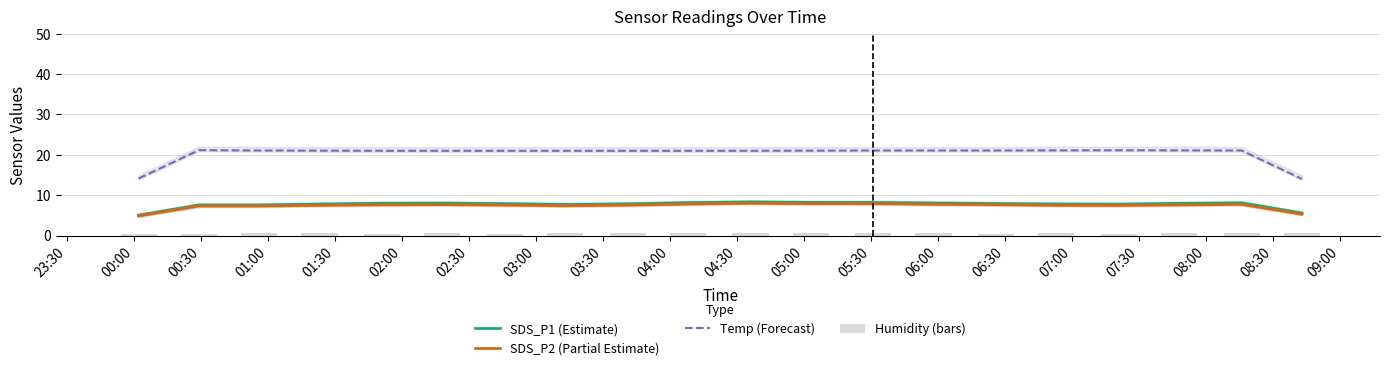

True or false: SDS_P1 (Estimate) and Temp (Forecast) intersect in this chart.

False